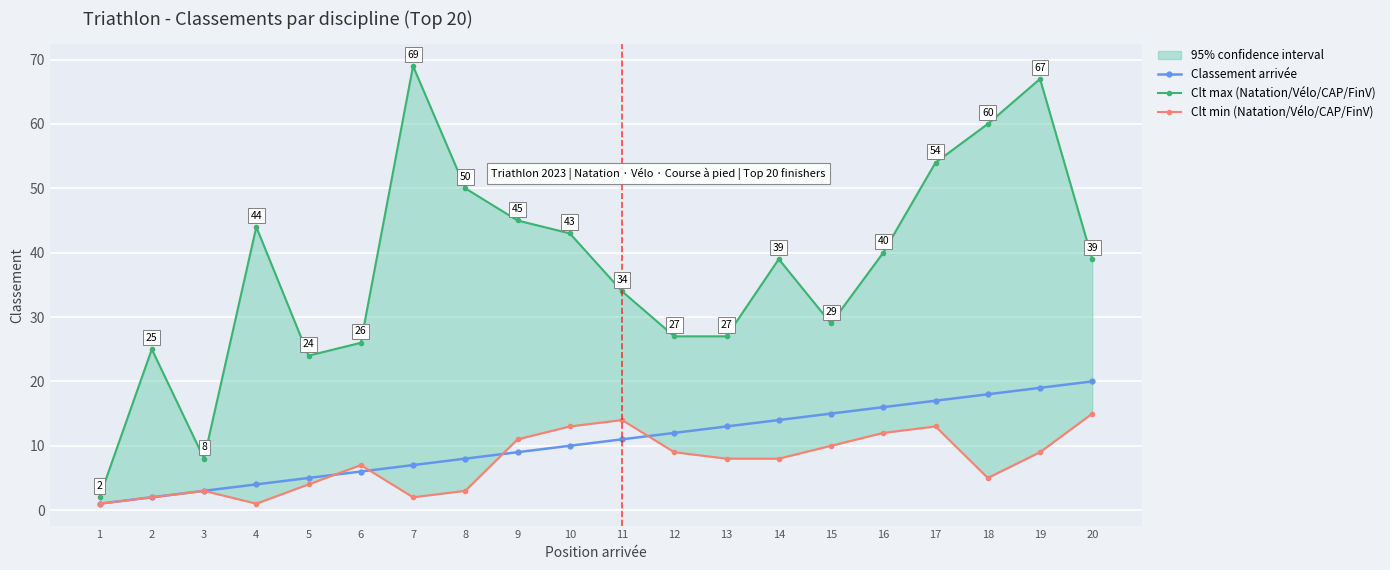

True or false: Classement arrivée has more than 1 interior local peaks.

False